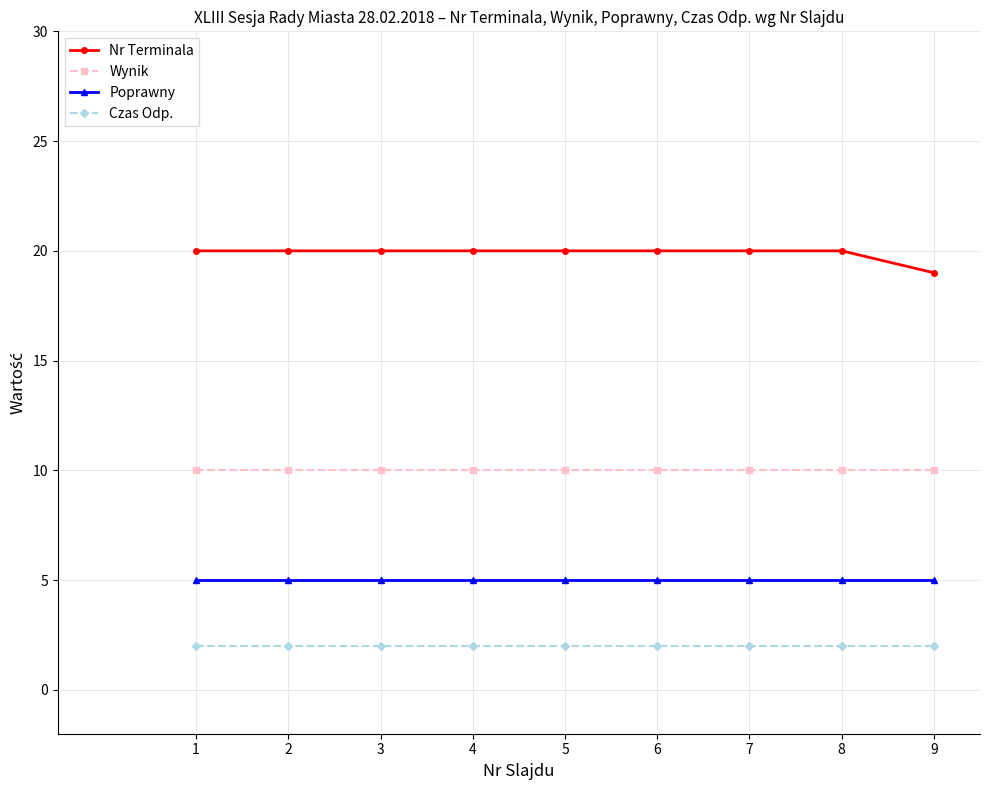

What are all the series names shown in the legend?

Nr Terminala, Wynik, Poprawny, Czas Odp.